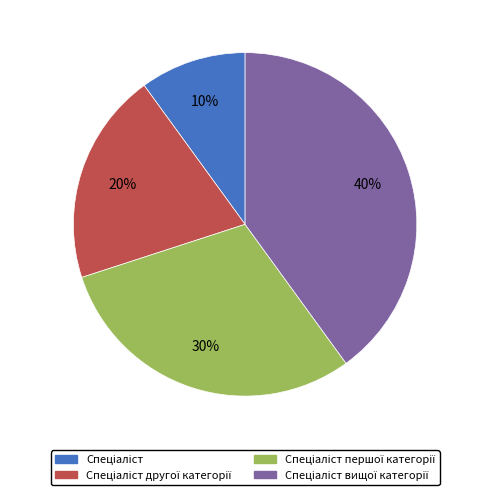

Does any single category account for the majority?

No